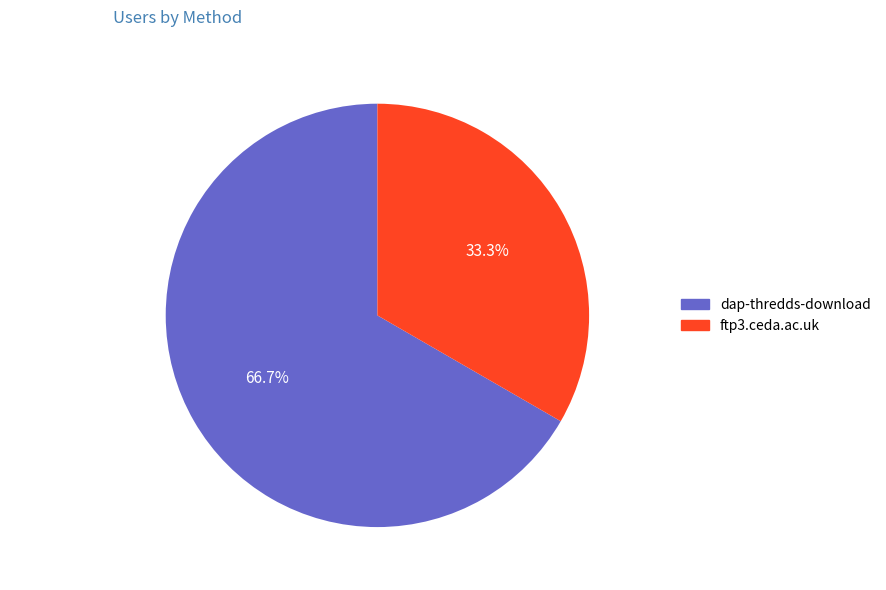

Is there a majority slice in this chart?

Yes